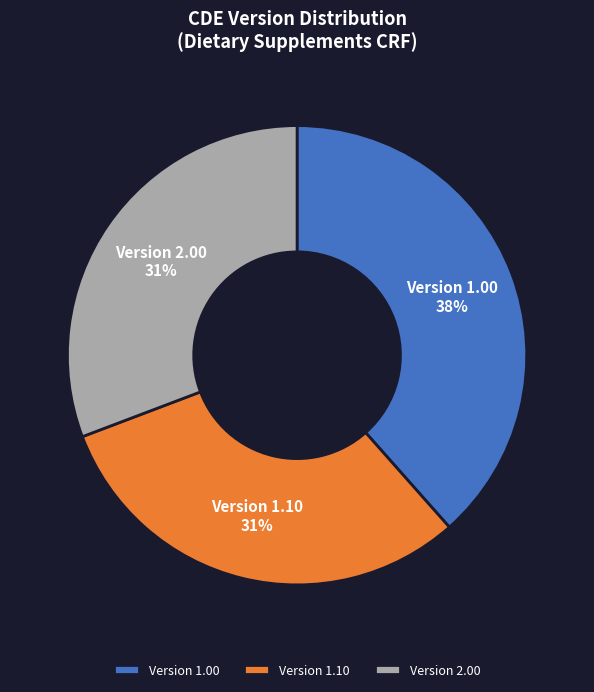

Do Version 1.00 and Version 2.00 together represent more than half of the pie?

Yes